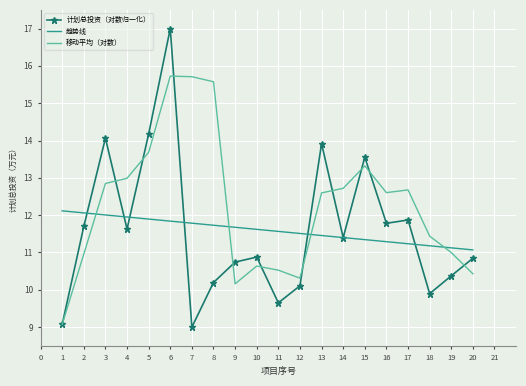

List the series in order of their peak value, lowest first.

趋势线, 移动平均（对数）, 计划总投资（对数归一化）